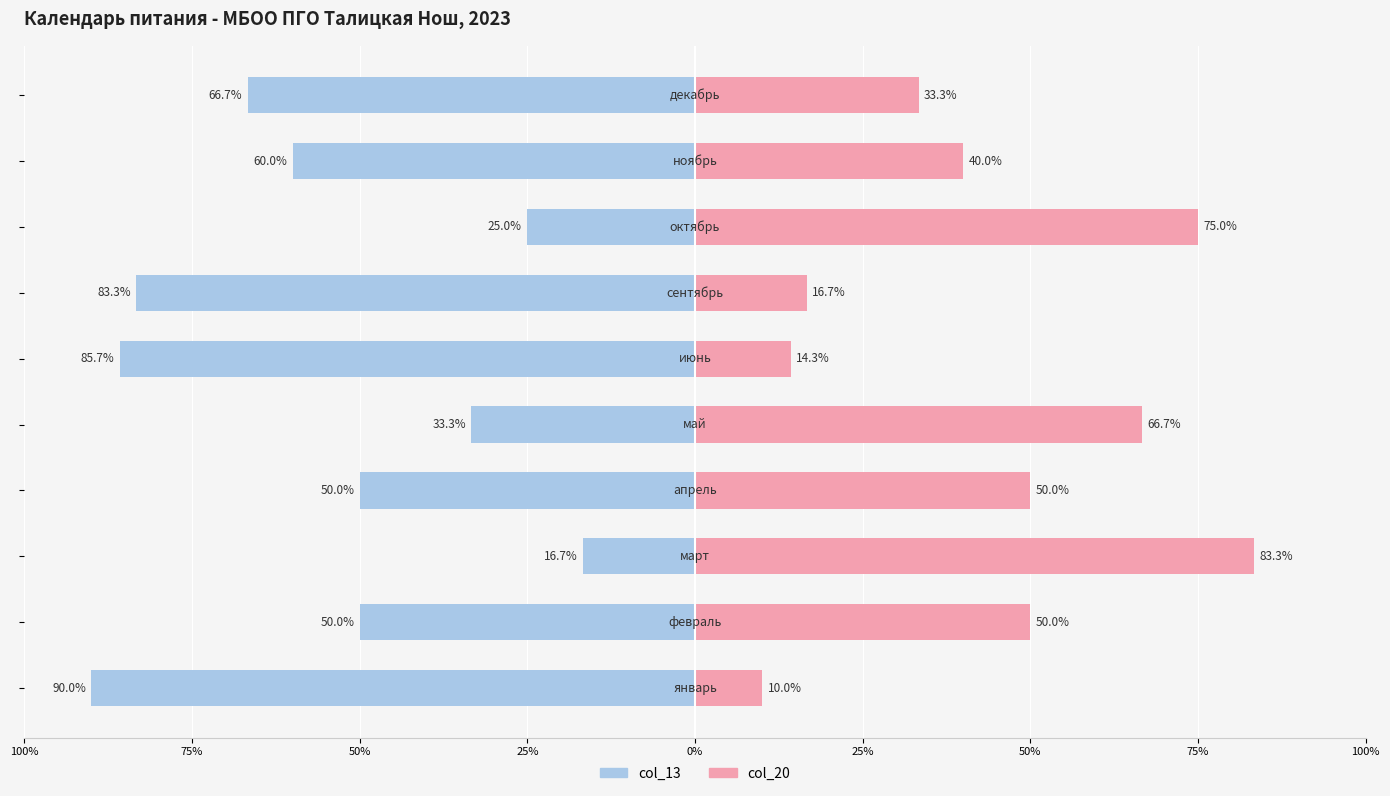

Which series has the largest range (max minus min)?

col_13